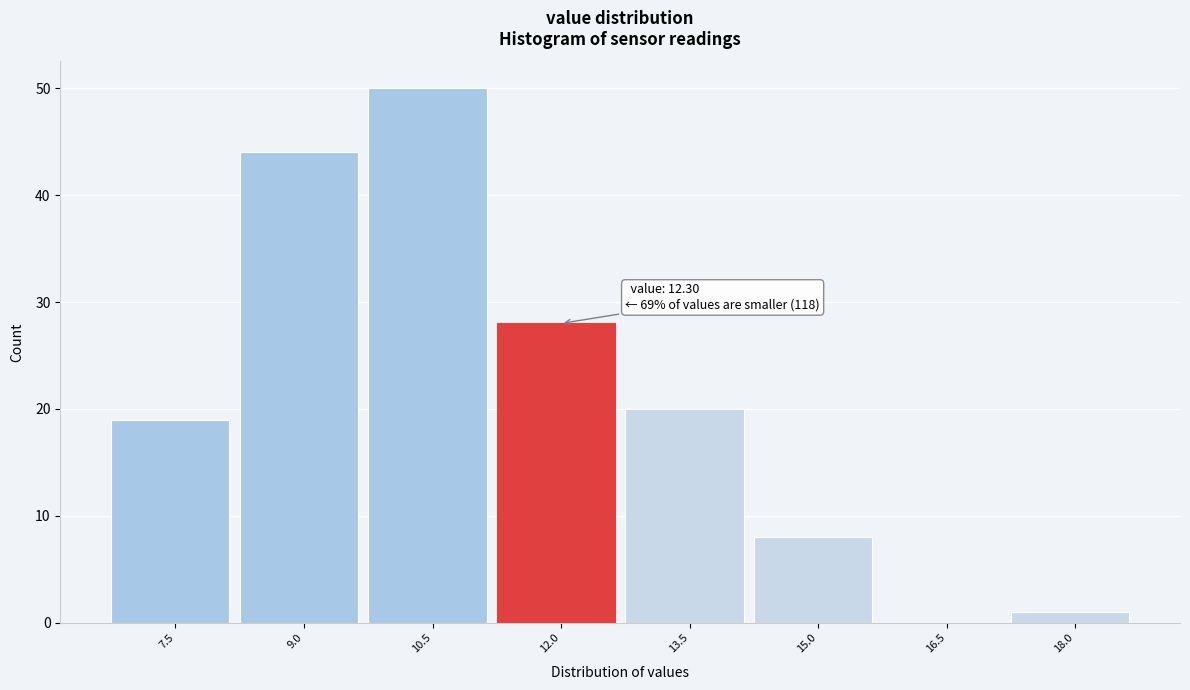

Reading left to right, transcribe all the data shown in this chart.

7.5=19	9.0=44	10.5=50	12.0=28	13.5=20	15.0=8	16.5=0	18.0=1